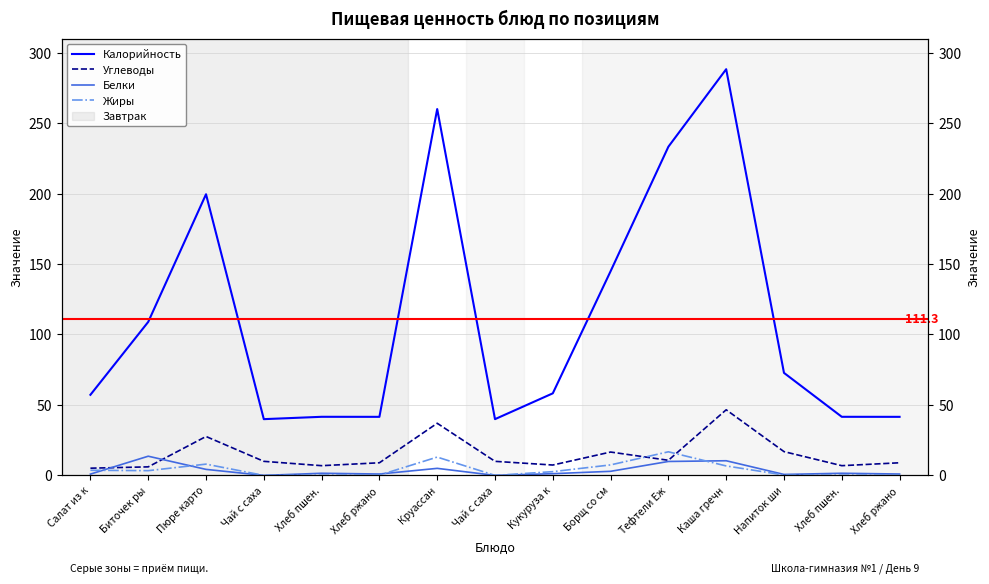

Rank the series at Салат из к from highest to lowest value.

Калорийность, Углеводы, Жиры, Белки